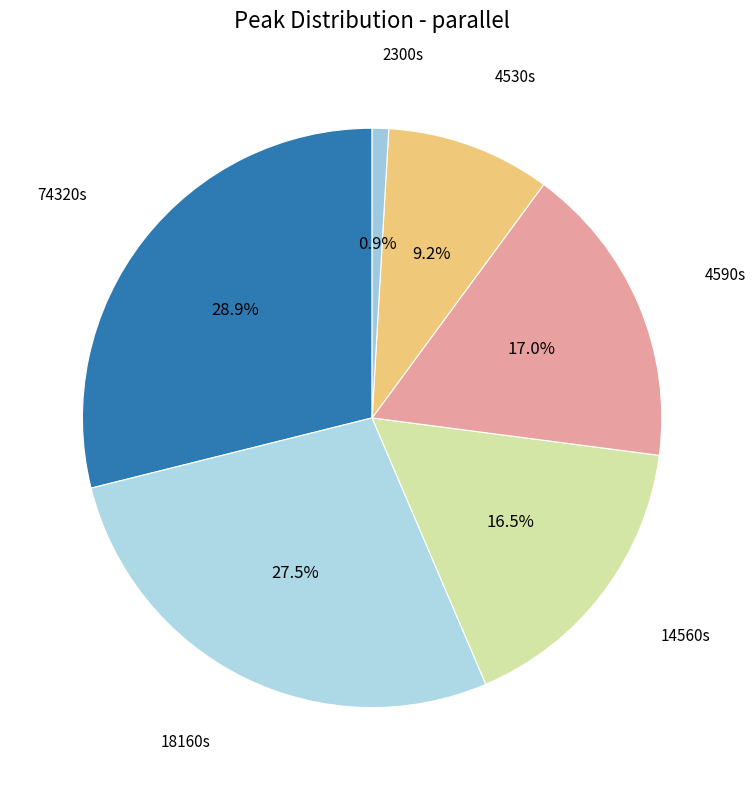

Which slice is the smallest?

2300